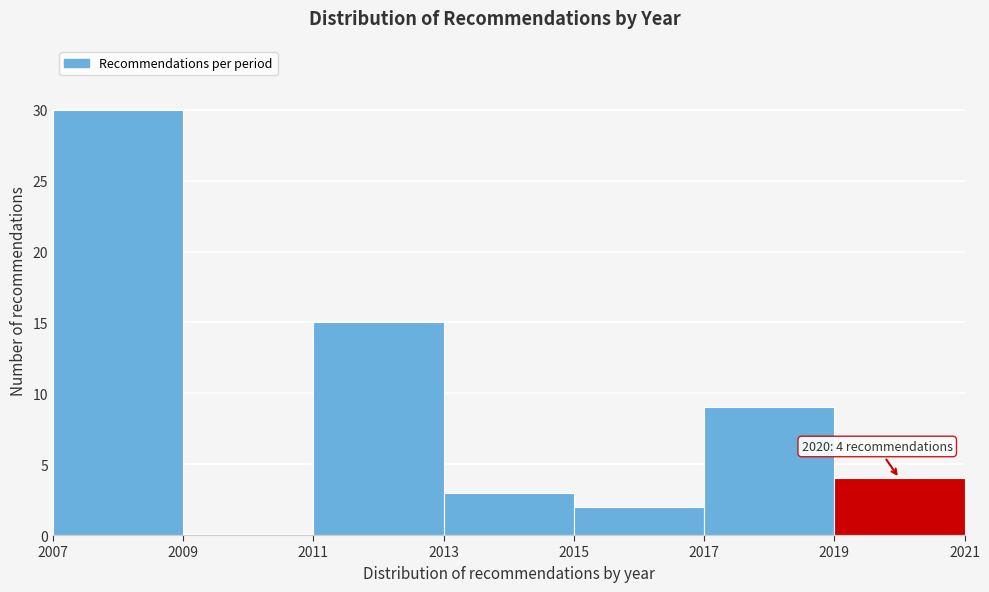

Which range on the x-axis has the tallest bar?

2007 to 2009